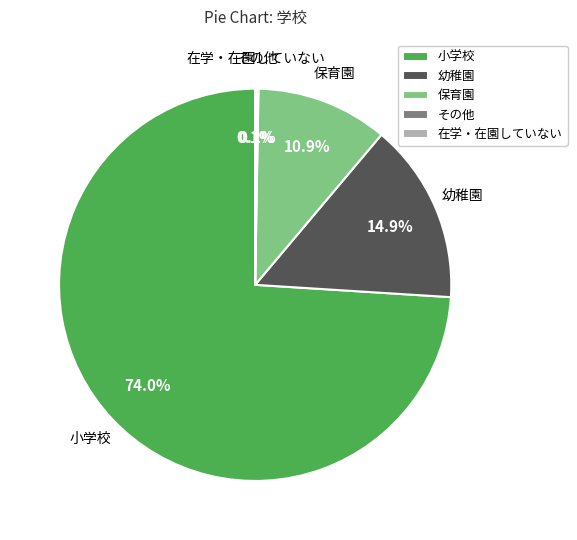

Which slice is the largest?

小学校